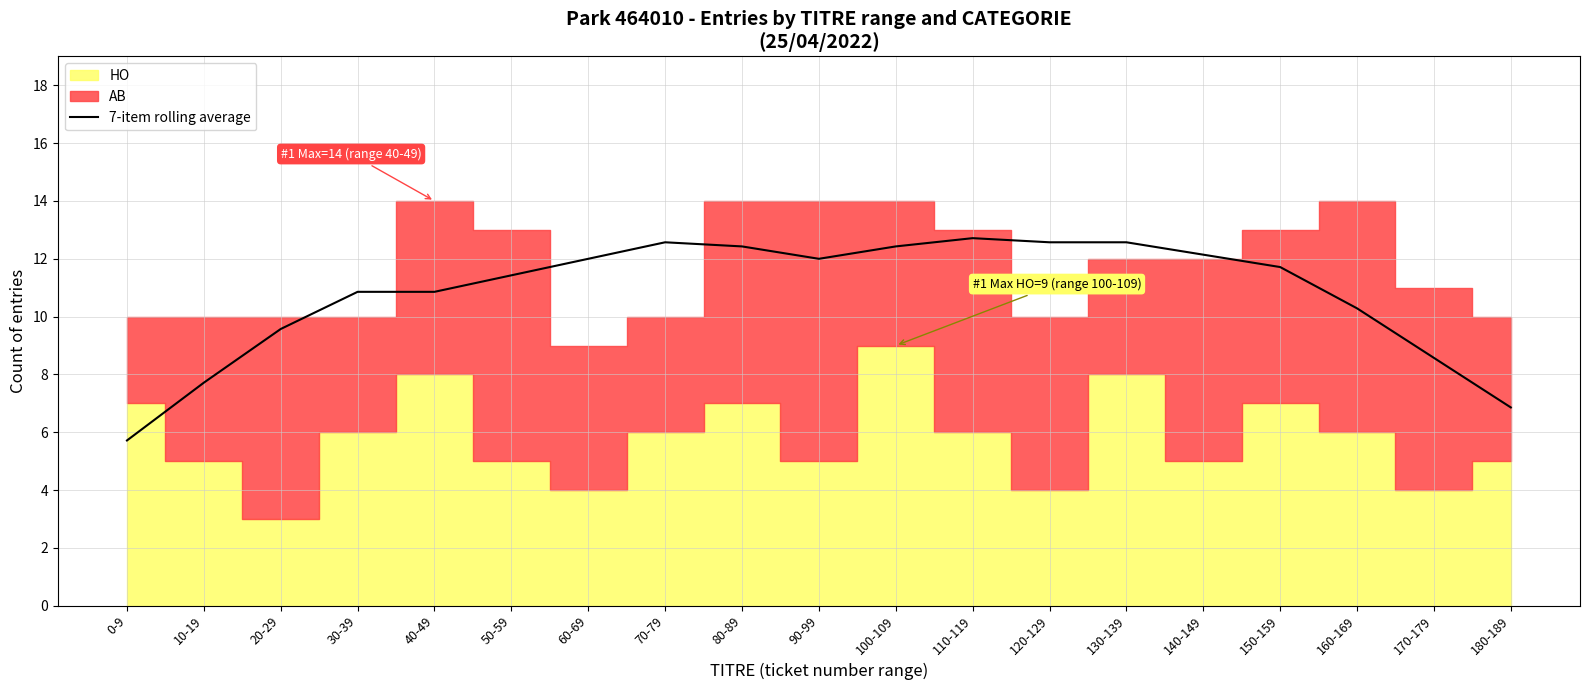

Reading left to right, extract all data points from this chart.

5.7	7.7	9.6	10.9	10.9	11.4	12.0	12.6	12.4	12.0	12.4	12.7	12.6	12.6	12.1	11.7	10.3	8.6	6.9